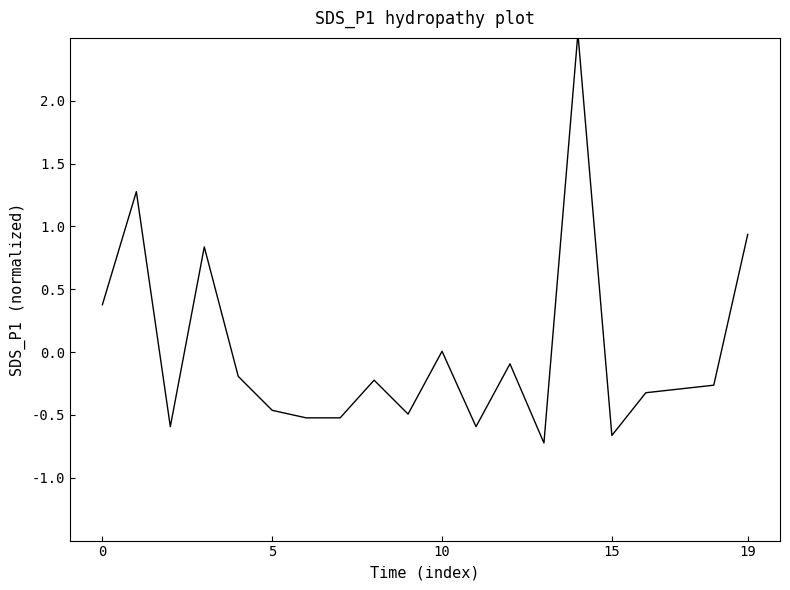

What is the difference between the maximum and minimum values?

3.3